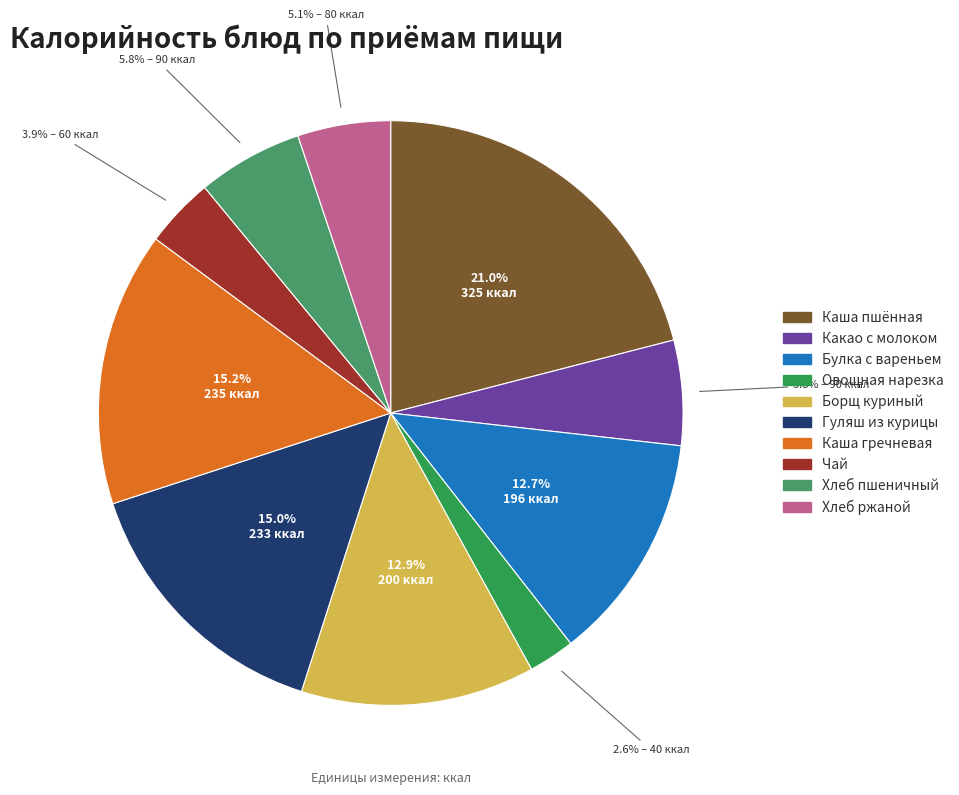

The Хлеб ржаной slice represents 5% of the pie. True or false?

True